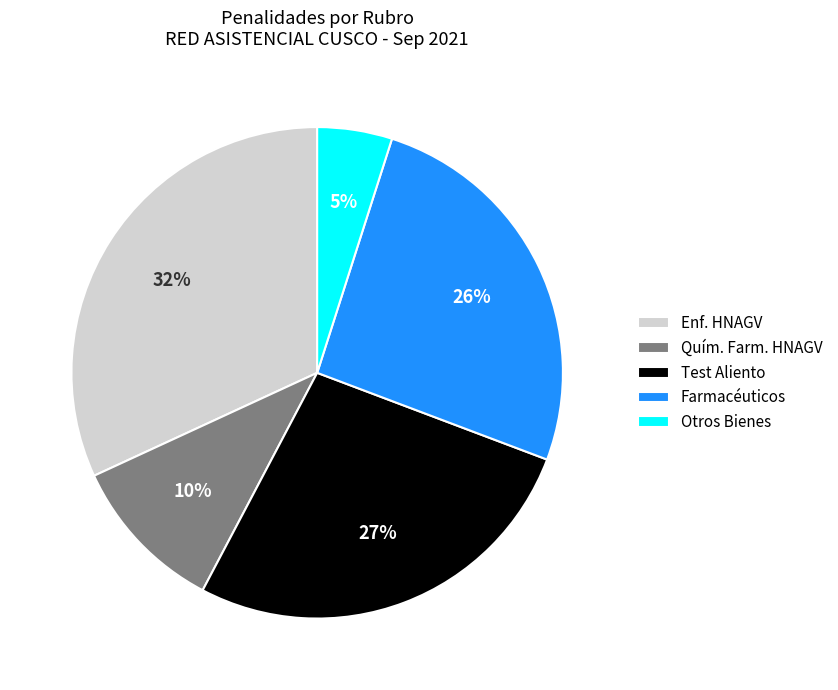

How many segments does this pie chart have?

5